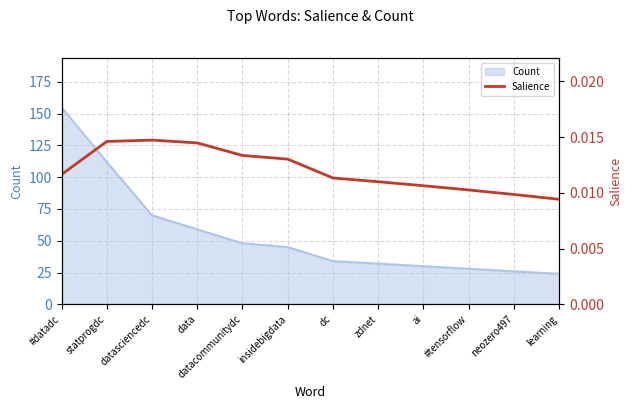

How many lines are shown in the chart?

1